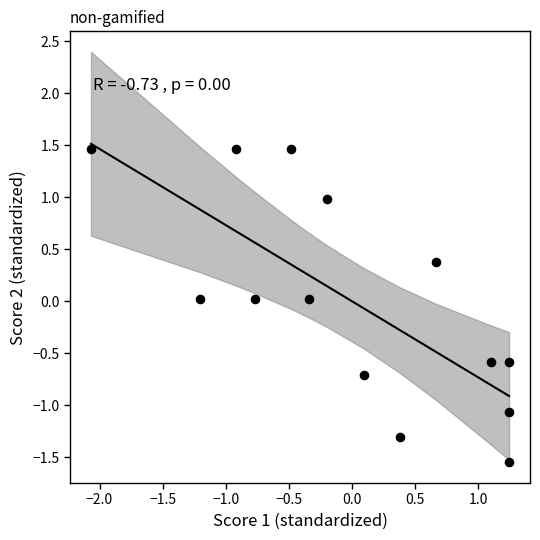

What is the range of Y values (max minus min)?

3.0